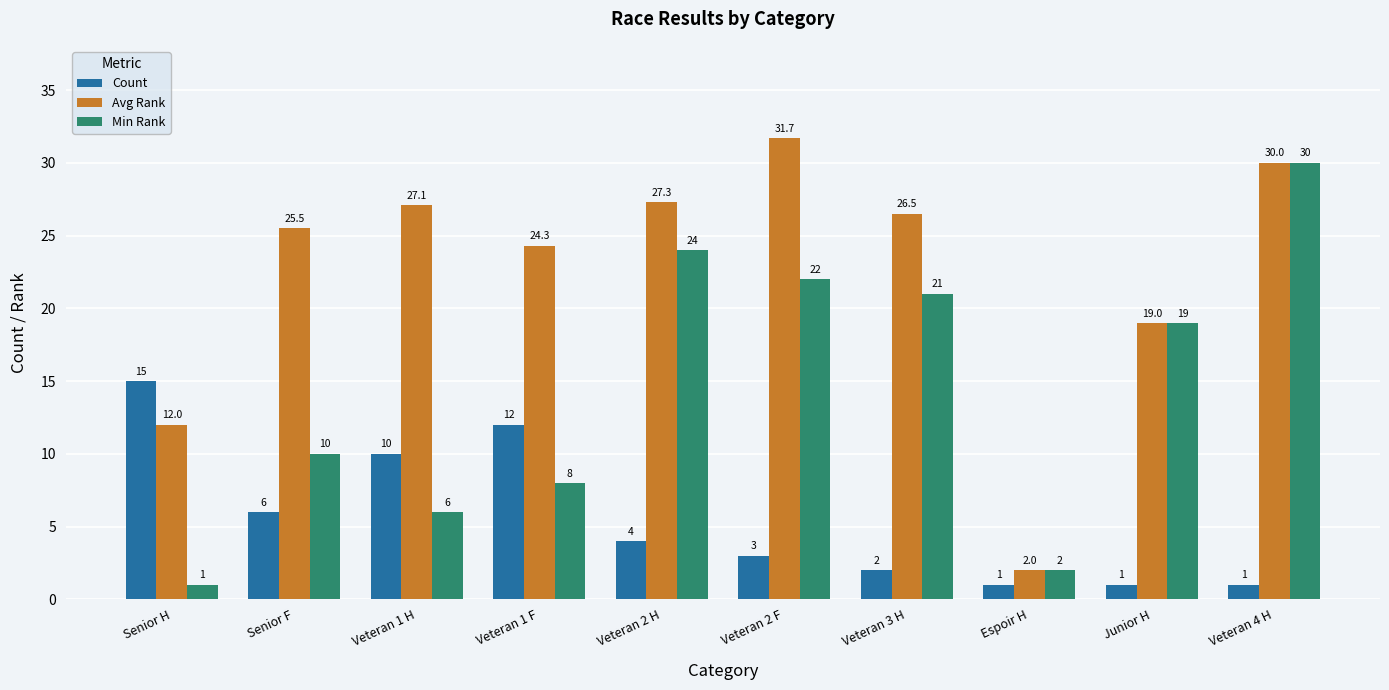

The Count series shows 1.0 at Veteran 4 H. True or false?

True